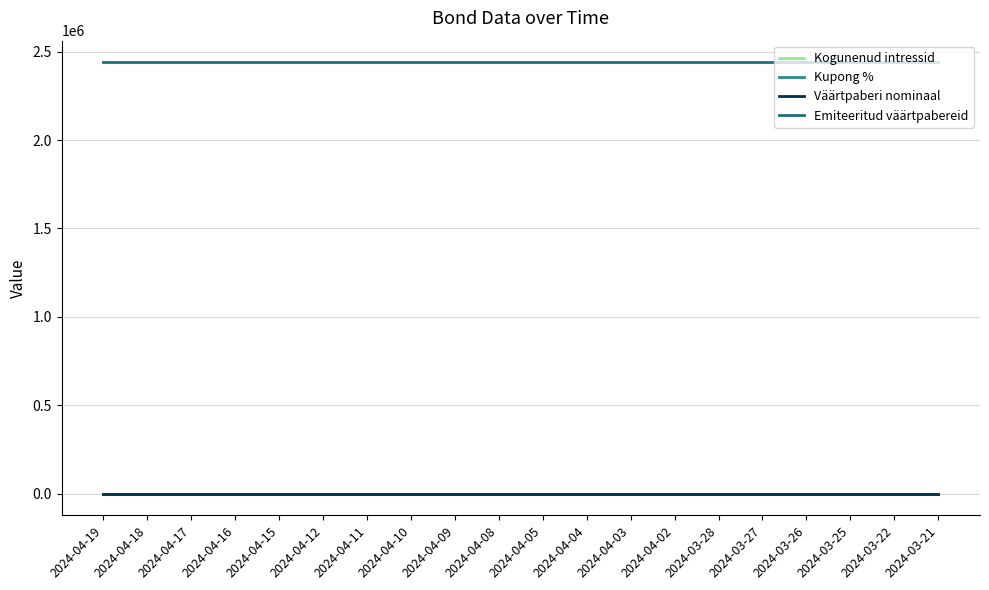

Reading right to left, list all the values displayed in this chart.

Kogunenud intressid: 0.0	0.0	0.0	0.0	0.0	0.0	0.0	0.0	0.0	0.0	0.0	0.0	0.0	0.1	0.1	0.1	0.1	0.1	0.1	0.1
Kupong %: 0.3	0.3	0.3	0.3	0.3	0.3	0.3	0.3	0.3	0.3	0.3	0.3	0.3	0.3	0.3	0.3	0.3	0.3	0.3	0.3
Väärtpaberi nominaal: 100.0	100.0	100.0	100.0	100.0	100.0	100.0	100.0	100.0	100.0	100.0	100.0	100.0	100.0	100.0	100.0	100.0	100.0	100.0	100.0
Emiteeritud väärtpabereid: 2440000.0	2440000.0	2440000.0	2440000.0	2440000.0	2440000.0	2440000.0	2440000.0	2440000.0	2440000.0	2440000.0	2440000.0	2440000.0	2440000.0	2440000.0	2440000.0	2440000.0	2440000.0	2440000.0	2440000.0